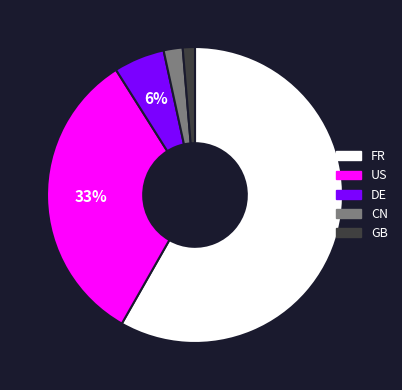

True or false: CN accounts for 2% of the total.

True